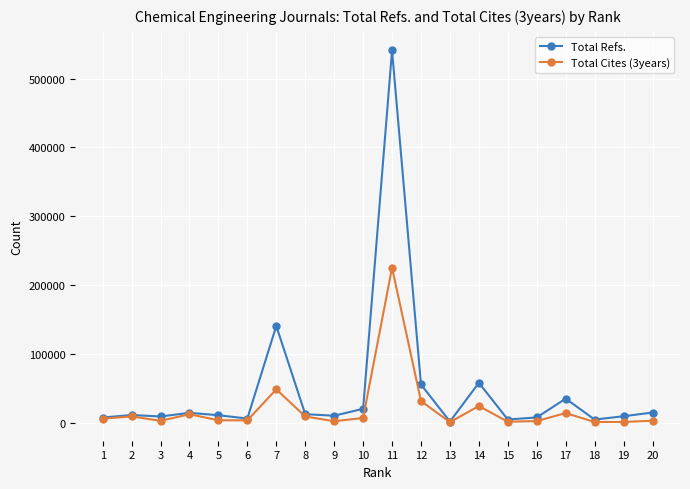

What is the value of the Total Cites (3years) point at the 13th from the left?

627